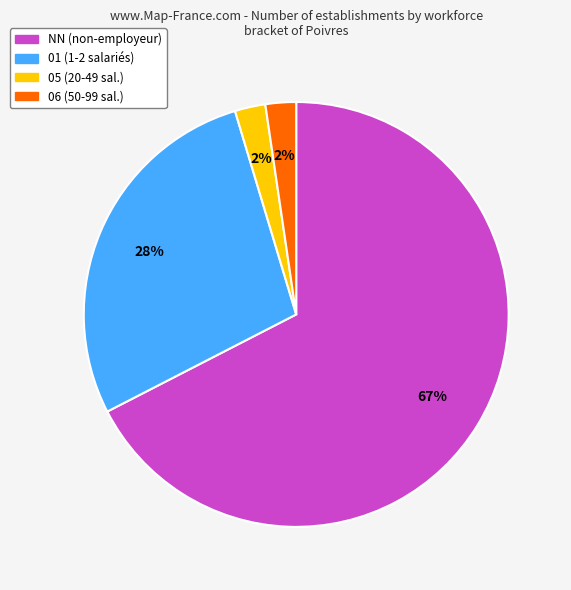

To the nearest percent, what is the average slice percentage?

25%